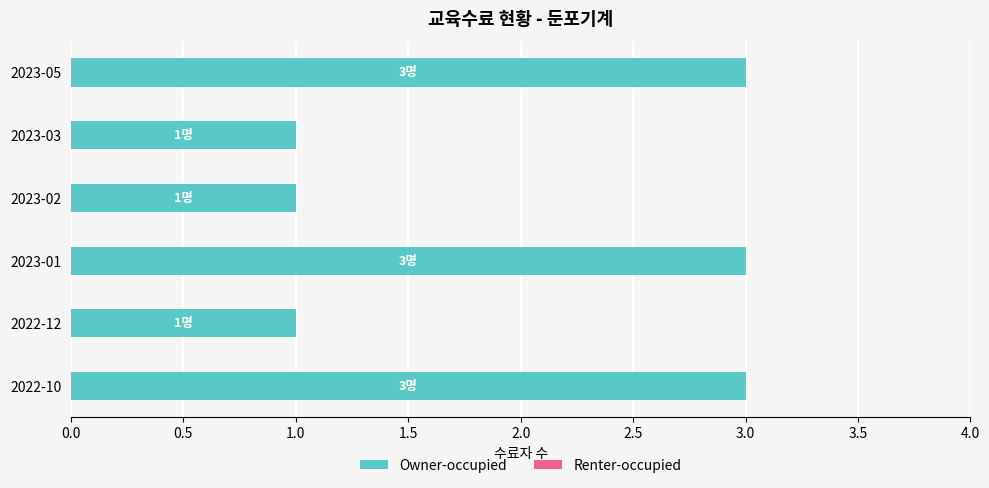

Is it true that the value at 2022-10 is 1?

False